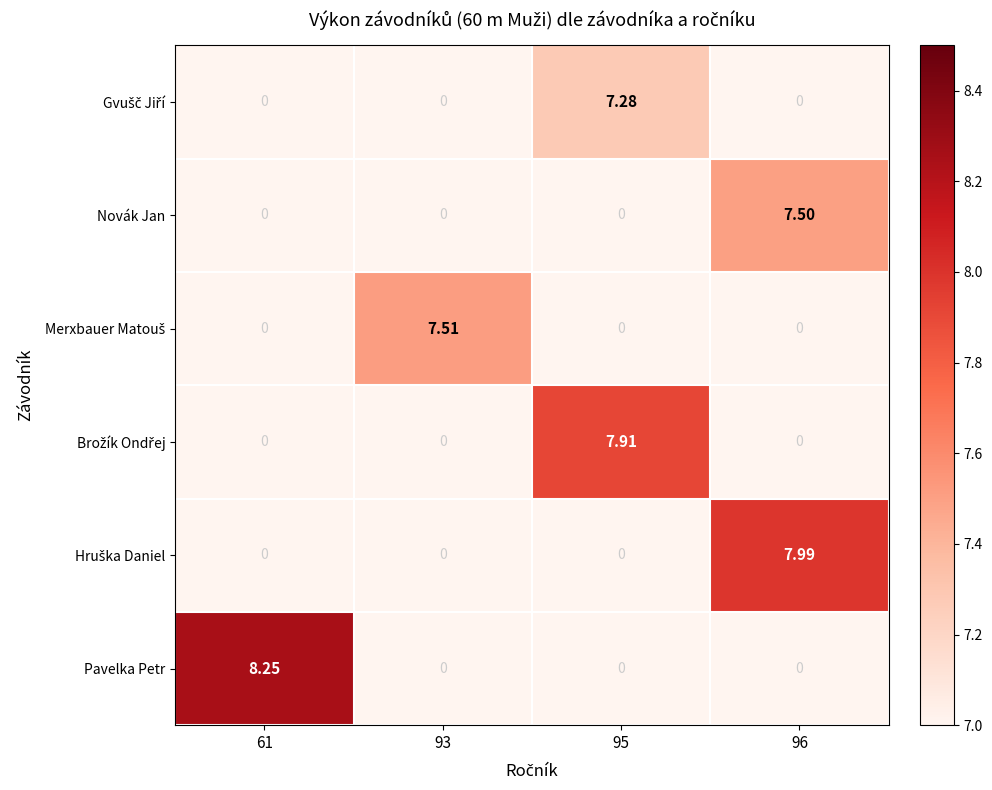

Which series has the largest range (max minus min)?

Pavelka Petr